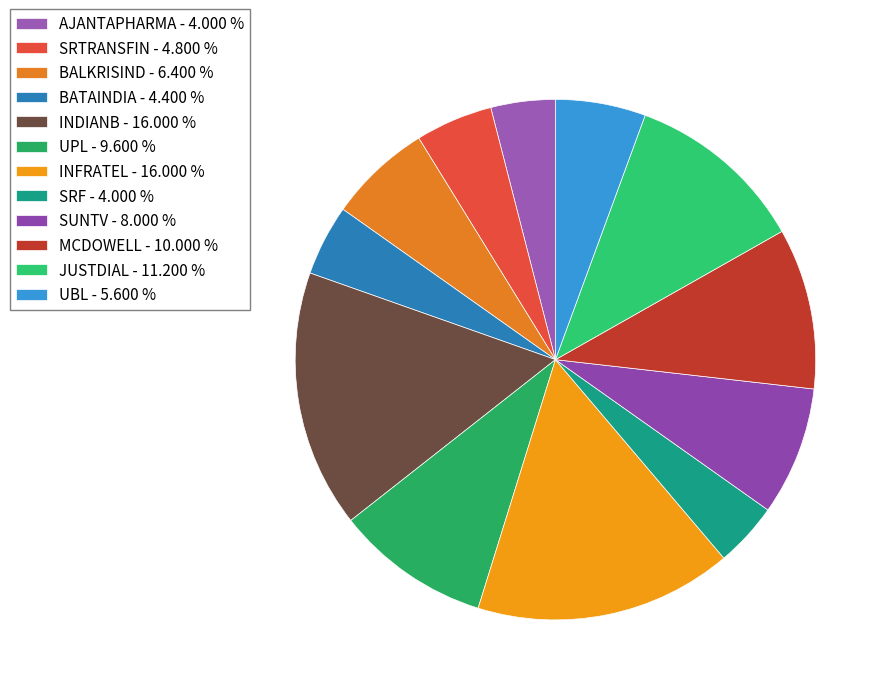

How many segments does this pie chart have?

12